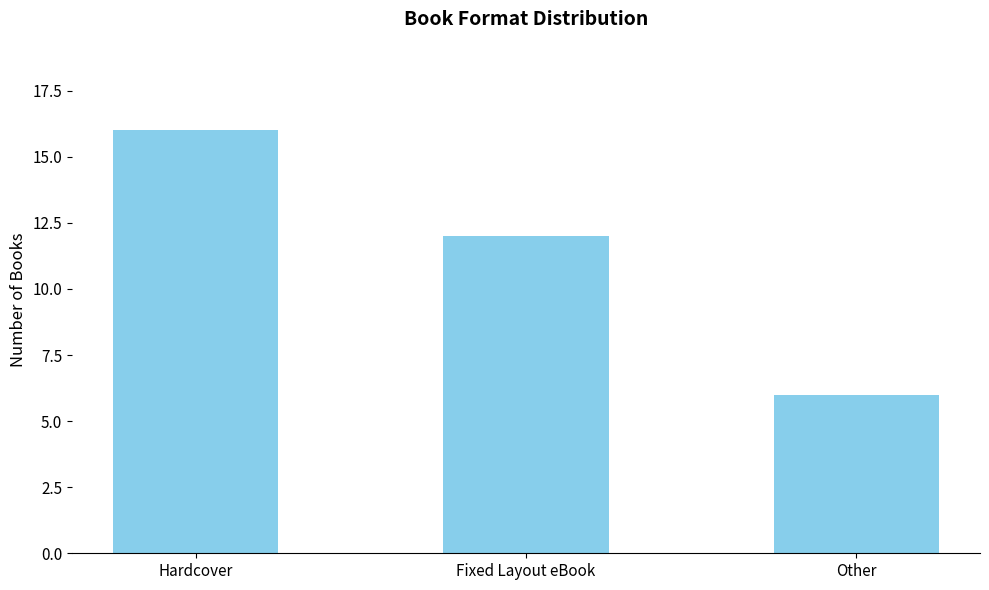

What is the average value?

11